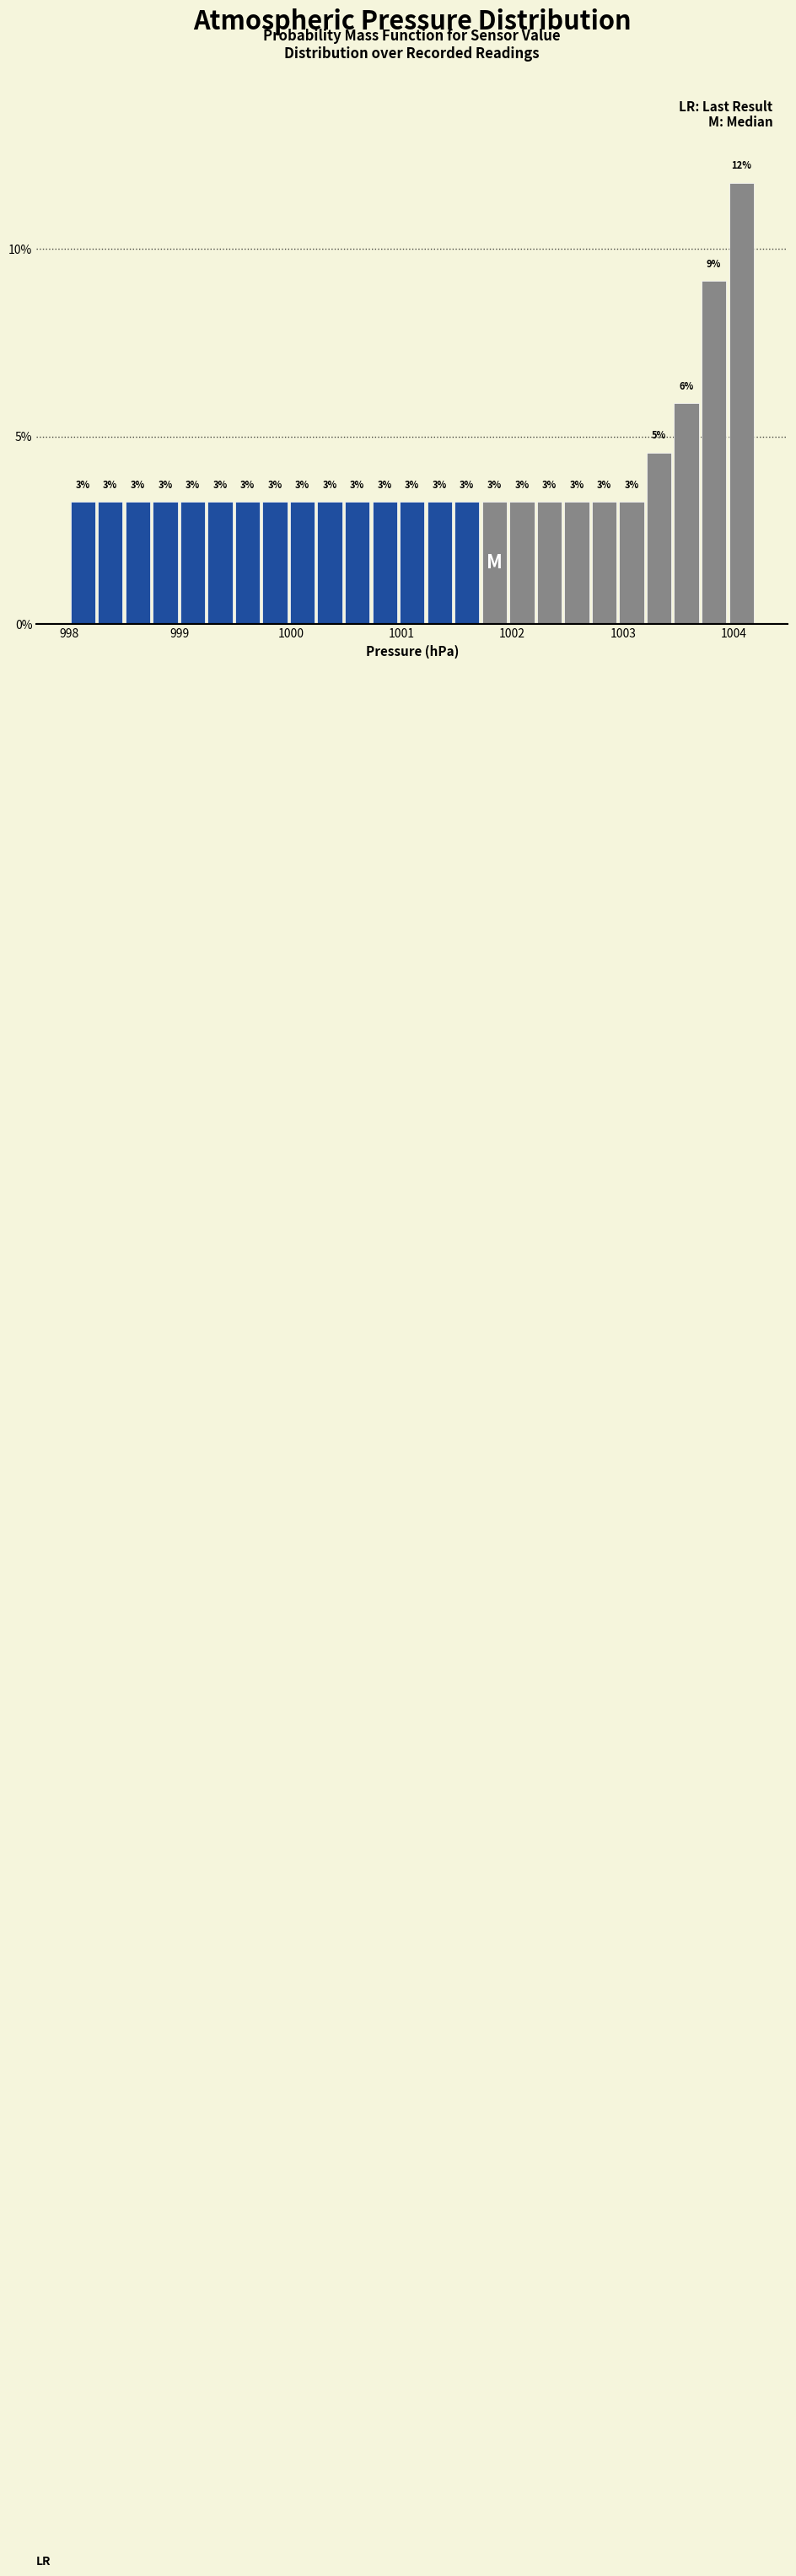

Around what value on the x-axis is the tallest bar? Give the approximate position of its centre, as read against the axis.

1004.1